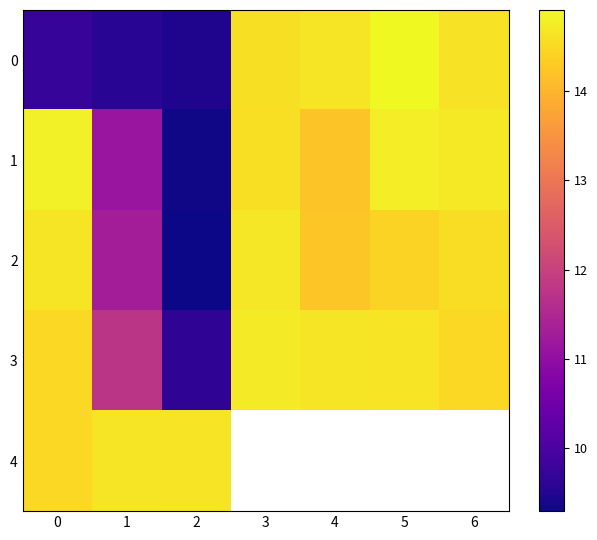

Which category has the lowest value in the 0 series?

2